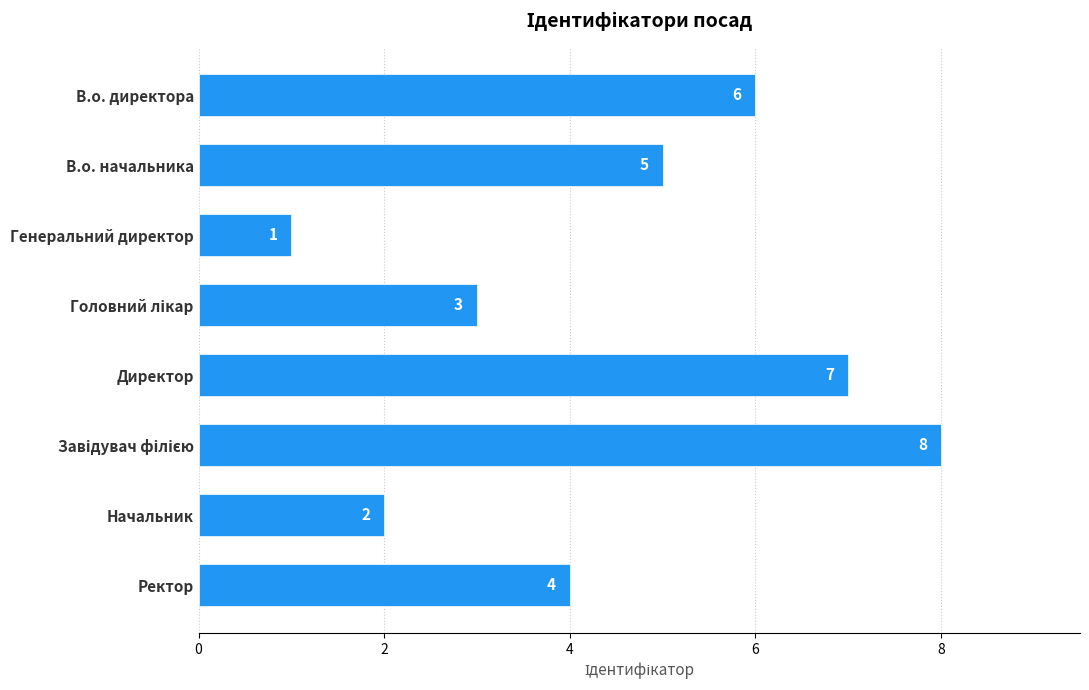

What is the label of the 7th bar from the top?

Начальник